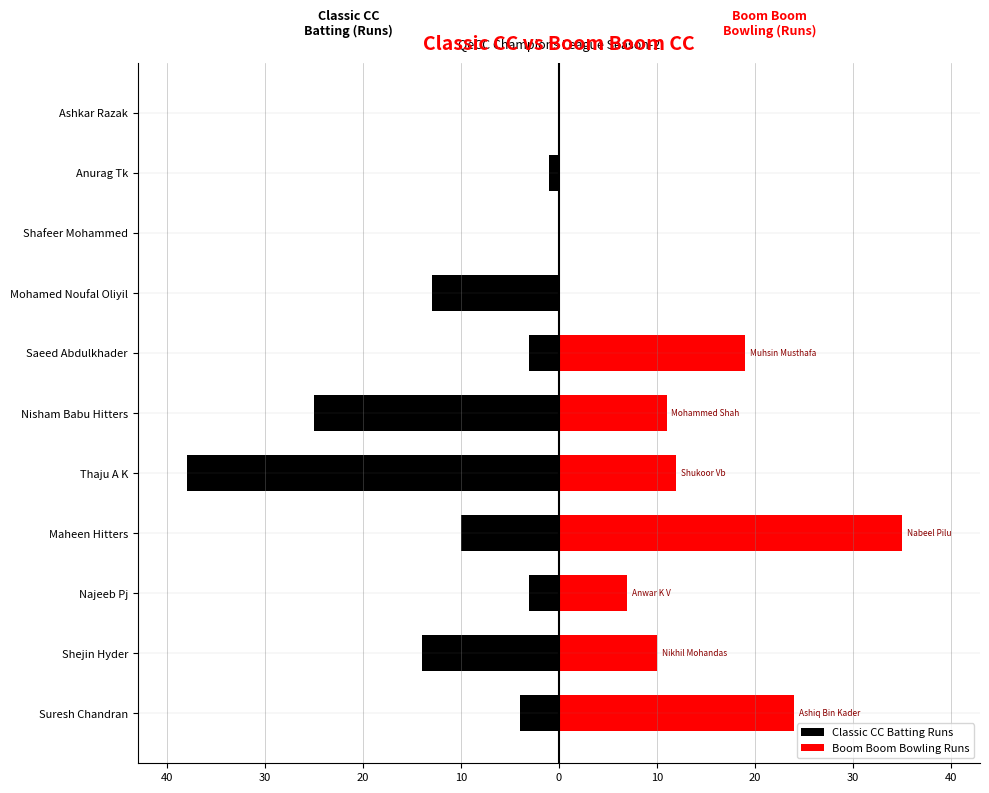

Which series has the widest spread of values?

Classic CC Batting Runs